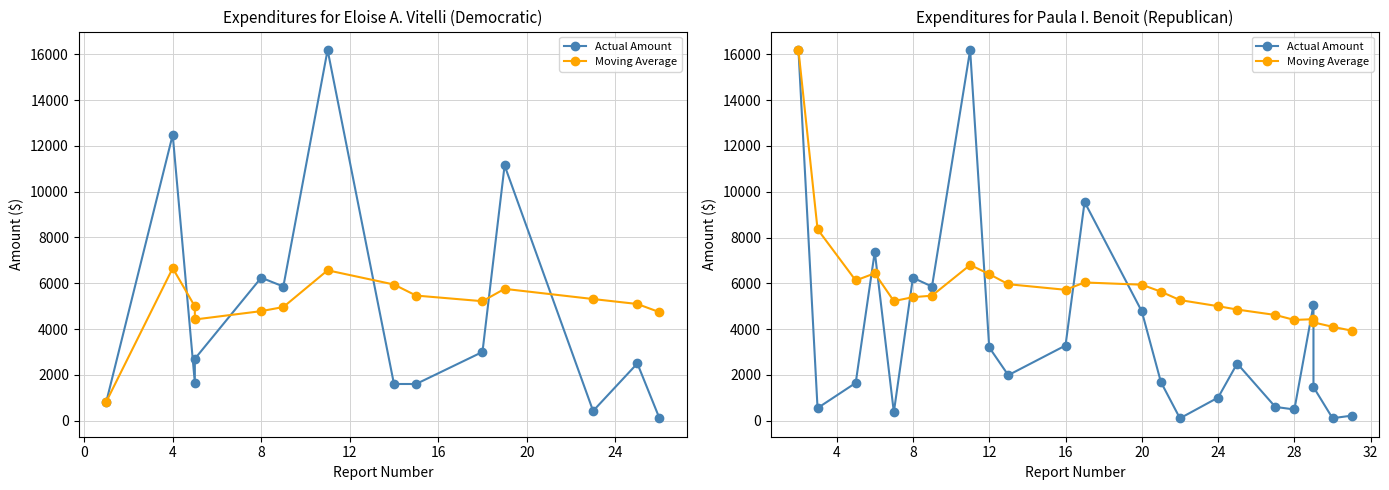

Does the chart have visible grid lines?

Yes